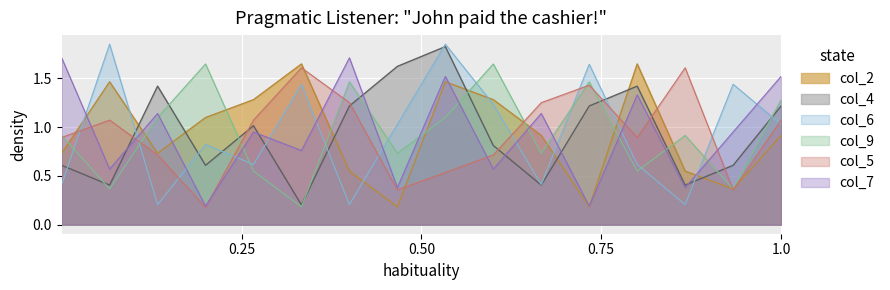

Which series has the largest range (max minus min)?

col_6